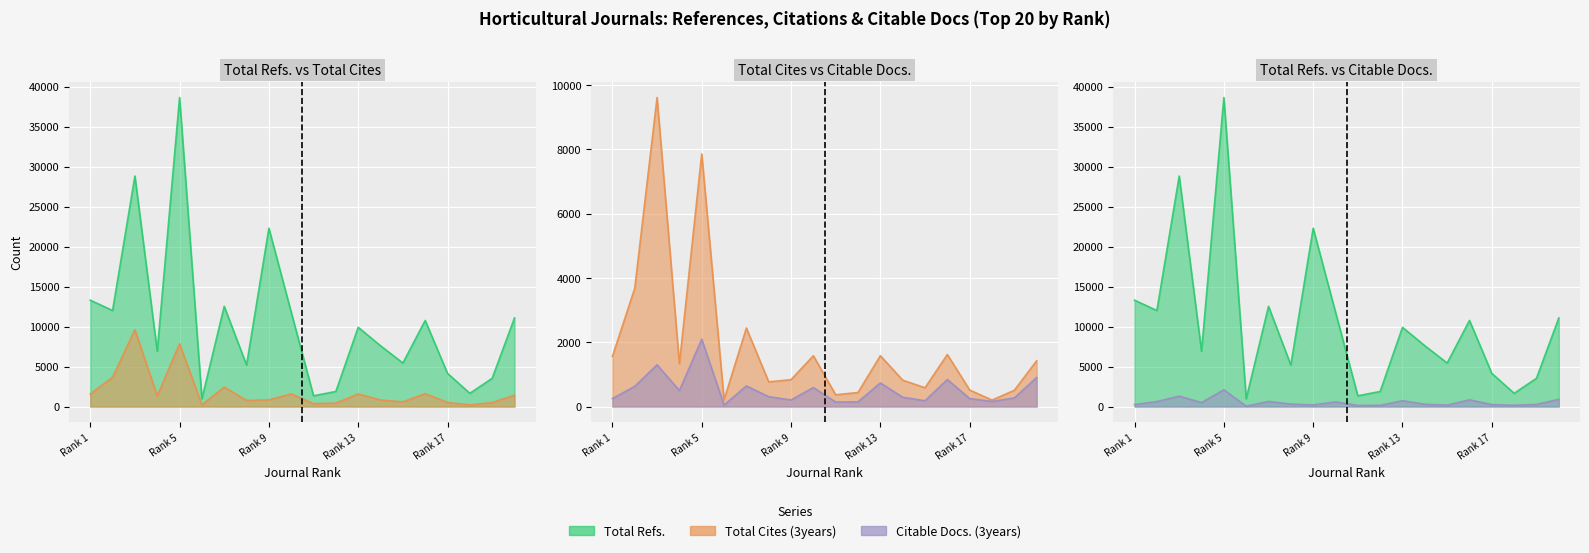

Which has a higher value, Rank 8 or Rank 12?

Rank 8